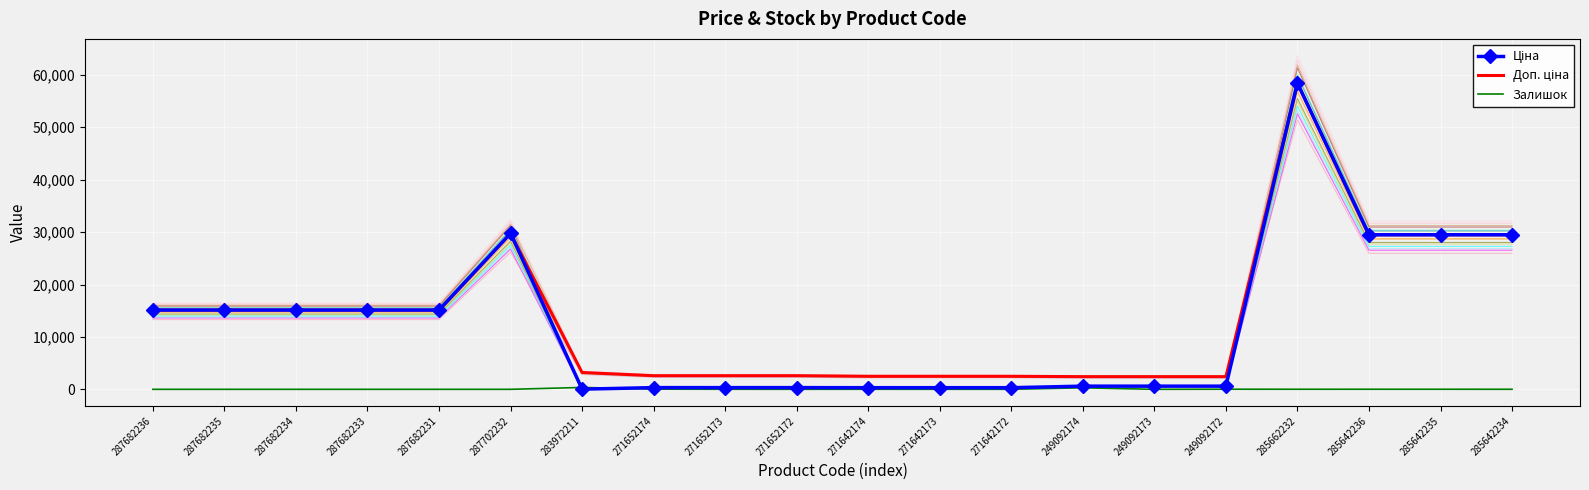

What is the label of the 4th point from the right?

285662232